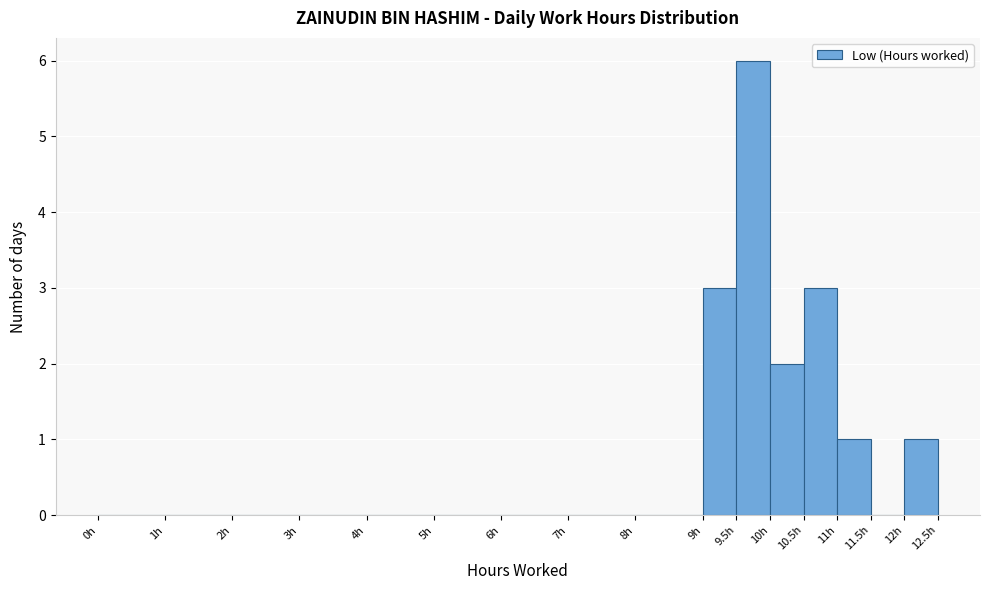

Reading left to right, transcribe this chart: for each bar, give the range it covers on the x-axis and its height. The values are not printed on the chart, so give them approximately, as read against the axis.

0.0 to 1.0: 0
1.0 to 2.0: 0
2.0 to 3.0: 0
3.0 to 4.0: 0
4.0 to 5.0: 0
5.0 to 6.0: 0
6.0 to 7.0: 0
7.0 to 8.0: 0
8.0 to 9.0: 0
9.0 to 9.5: 3
9.5 to 10.0: 6
10.0 to 10.5: 2
10.5 to 11.0: 3
11.0 to 11.5: 1
11.5 to 12.0: 0
12.0 to 12.5: 1